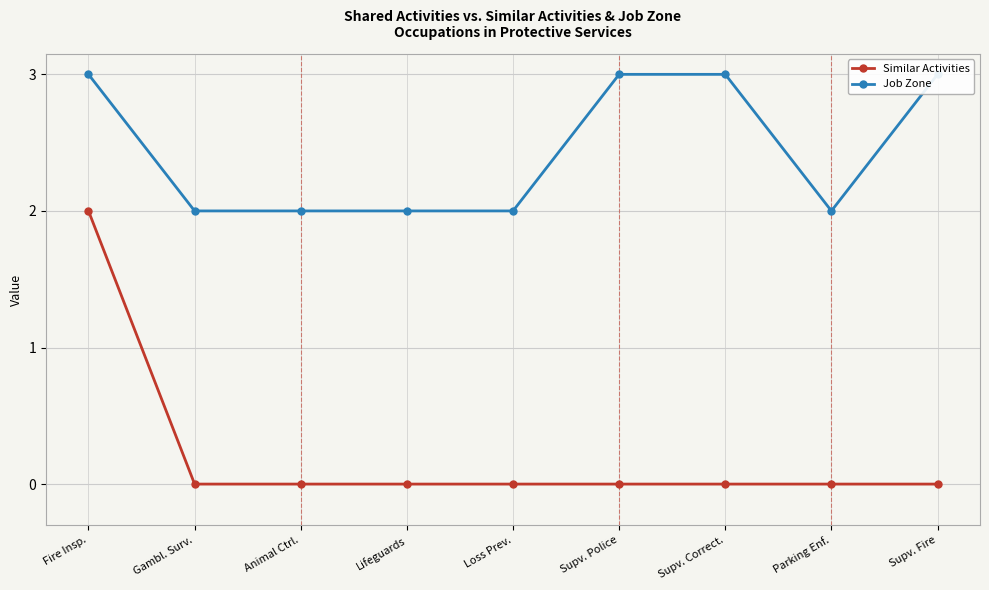

The value of Job Zone at Supv. Fire is 3. True or false?

True